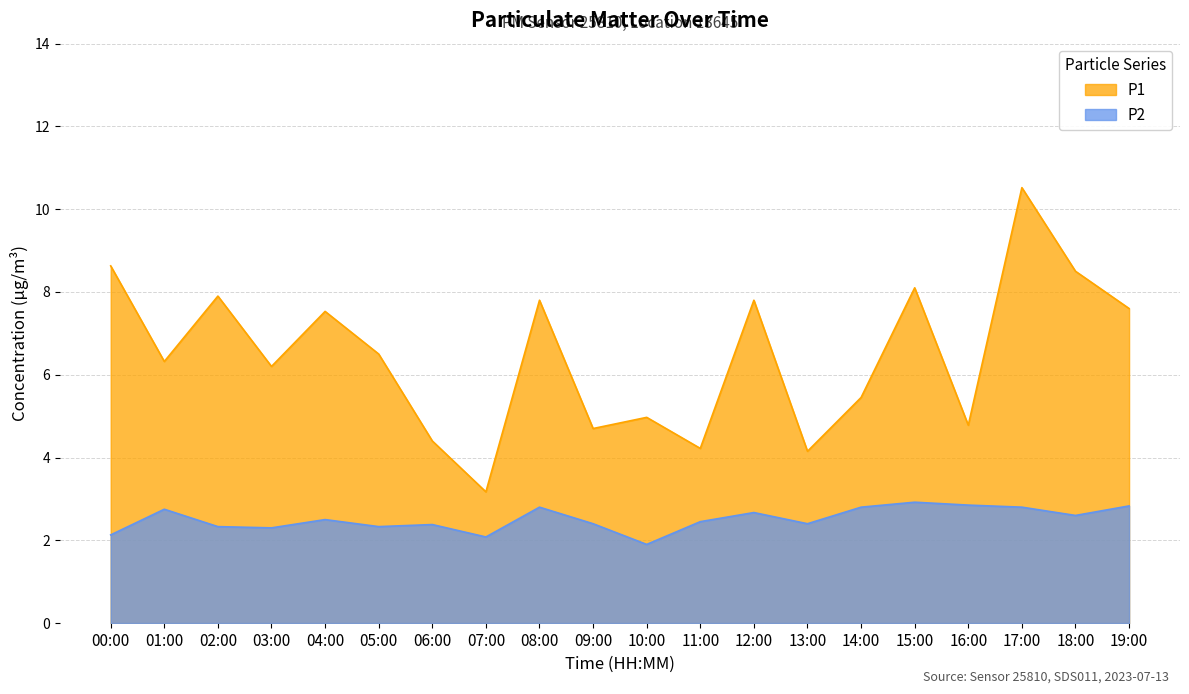

What is the label of the 7th point from the right?

13:00